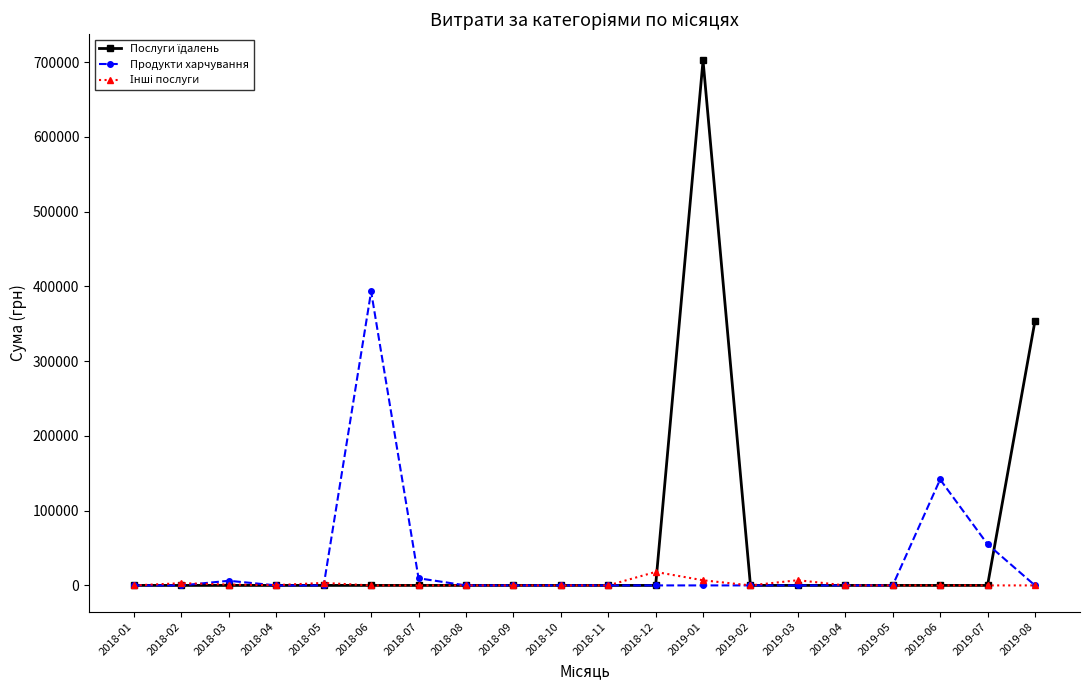

How many values in the Продукти харчування series exceed 0?

5